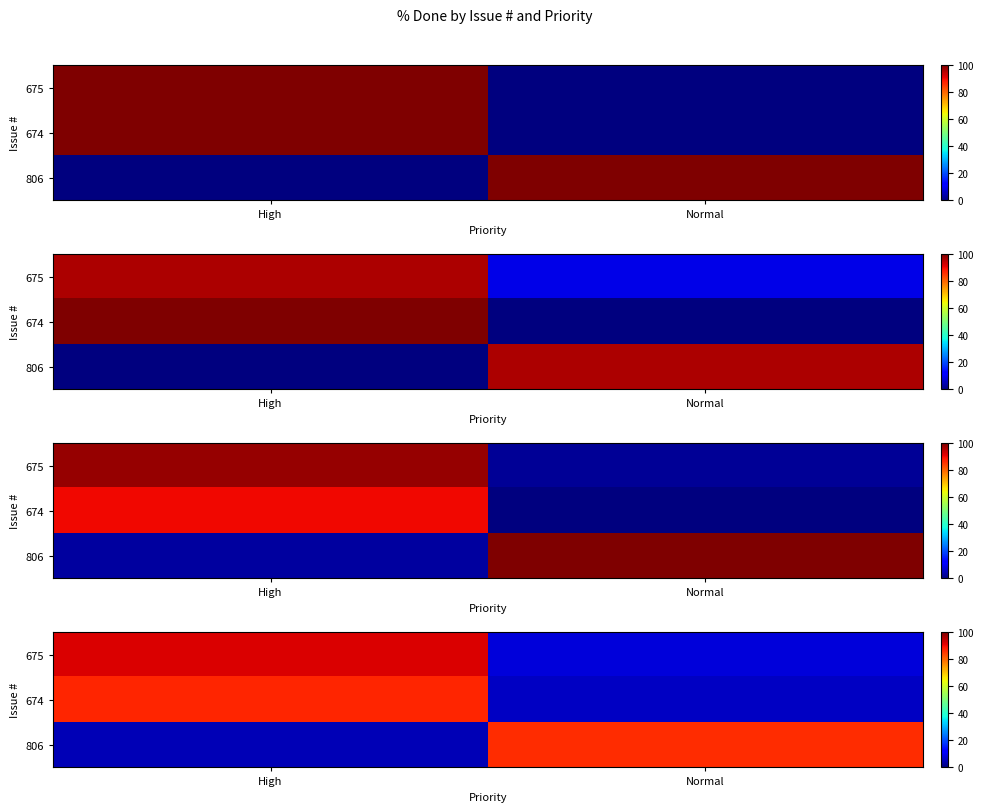

At which label does 675 reach its minimum?

Normal